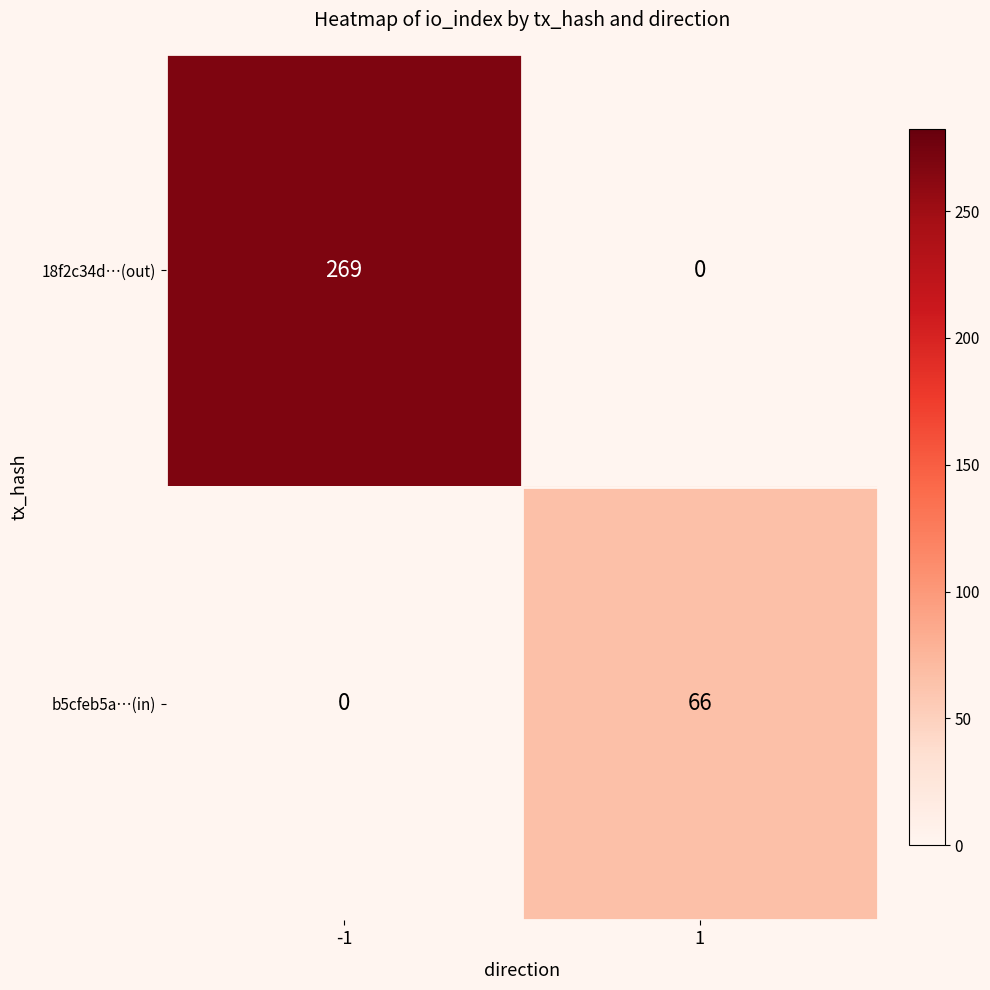

What is the spread (max minus min) of values at -1?

269